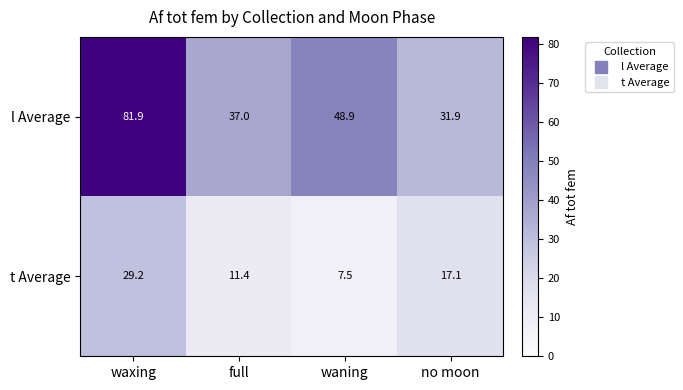

Is it true that t Average equals 44.7 at waxing?

False